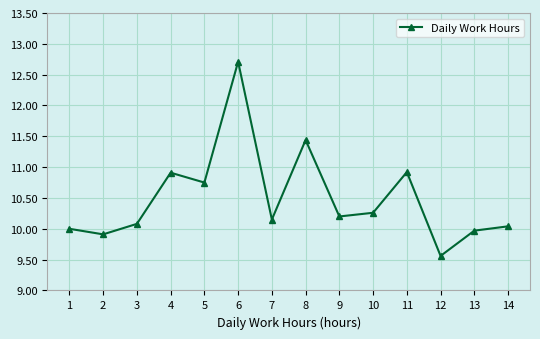

How many lines are shown in the chart?

1